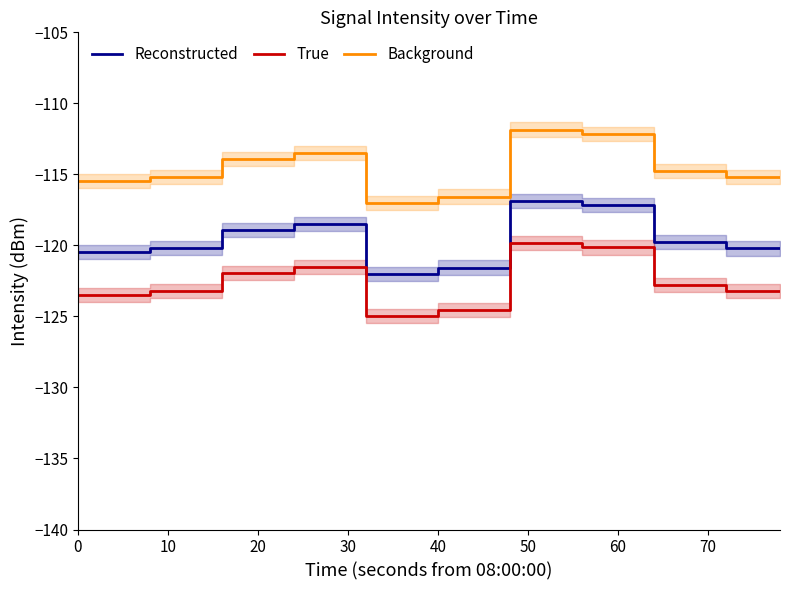

True or false: True and Background intersect in this chart.

False